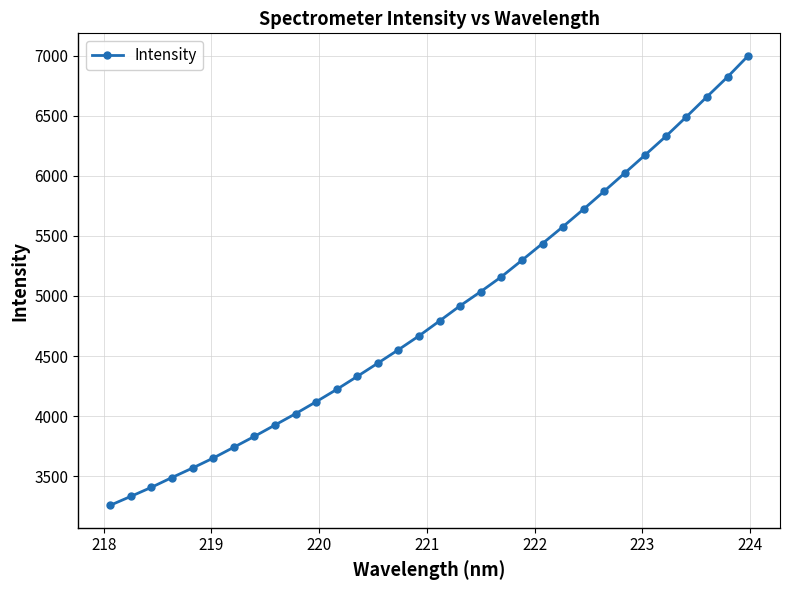

What is the average value?

4871.0